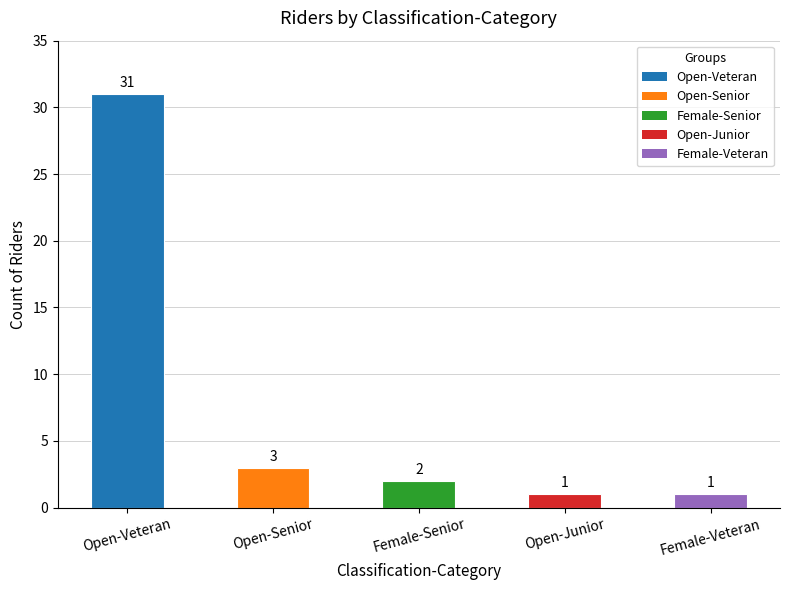

What is the maximum value shown in the chart?

31